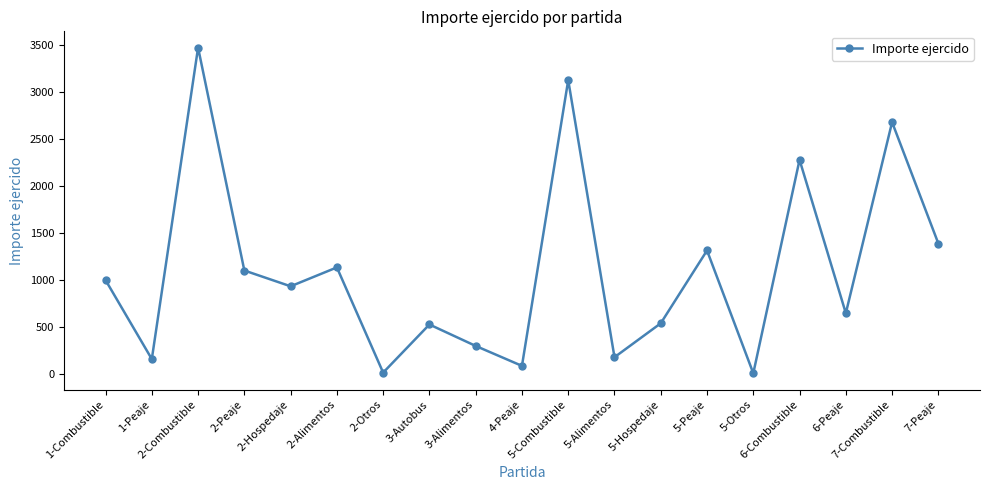

At which label is the value closest to 1740?

7-Peaje